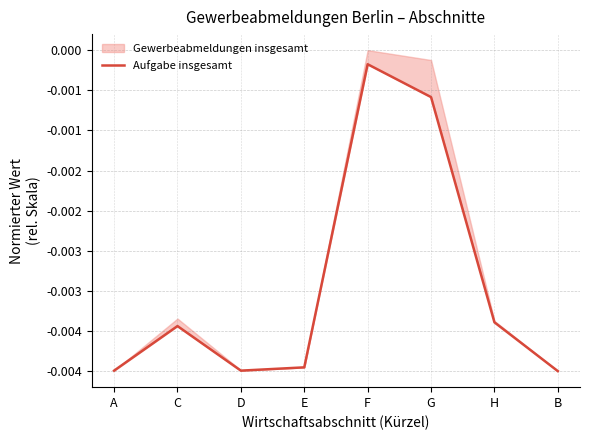

At which category does the data reach its first local valley?

D